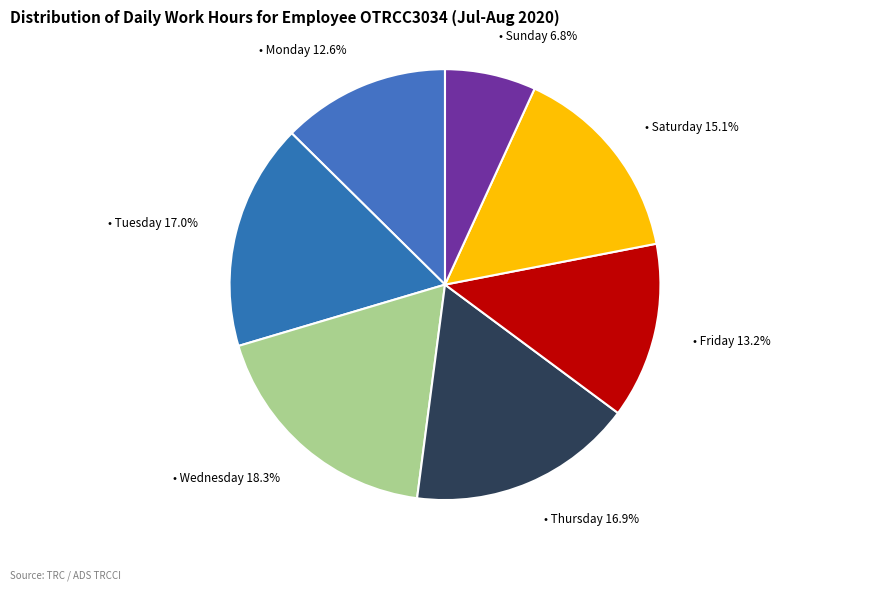

How many slices are in this pie chart?

7